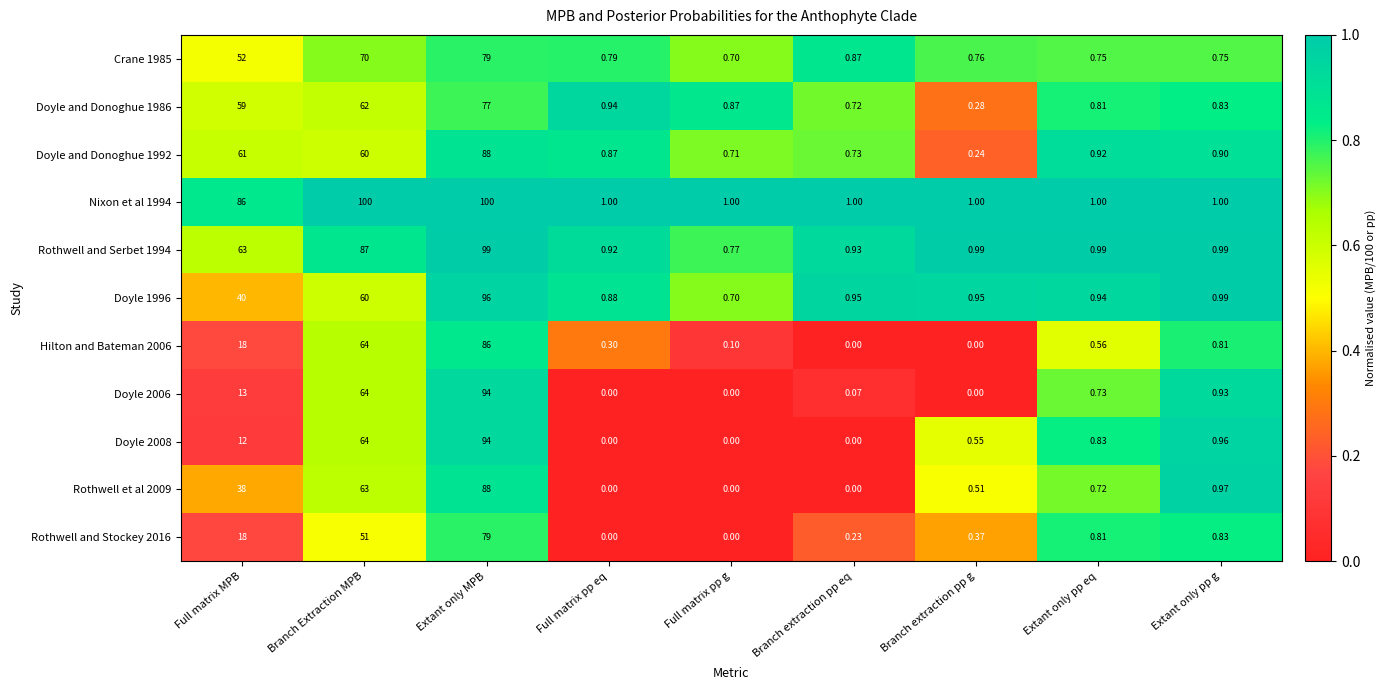

At which category is the sum across all series the highest?

Extant only MPB